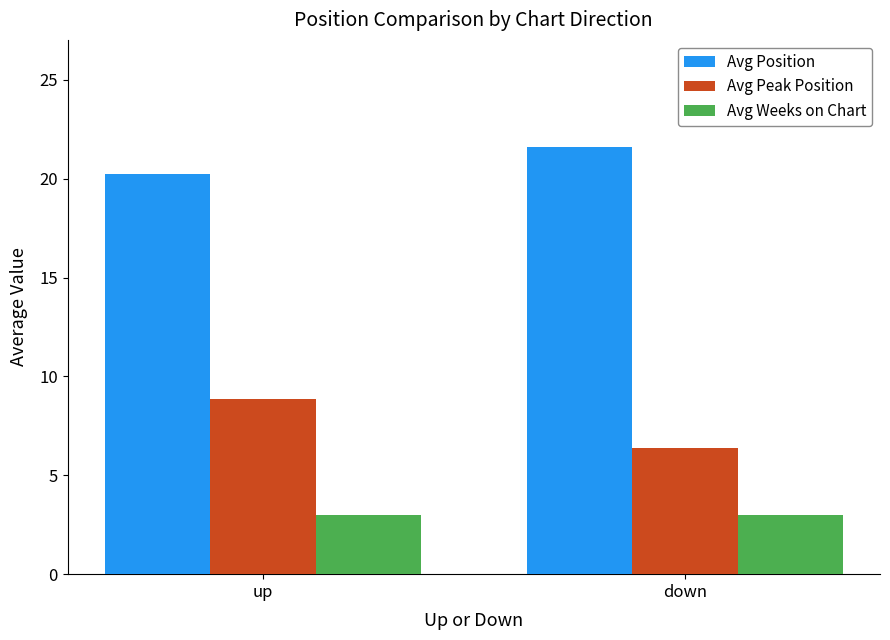

What is the spread (max minus min) of values at up?

17.2